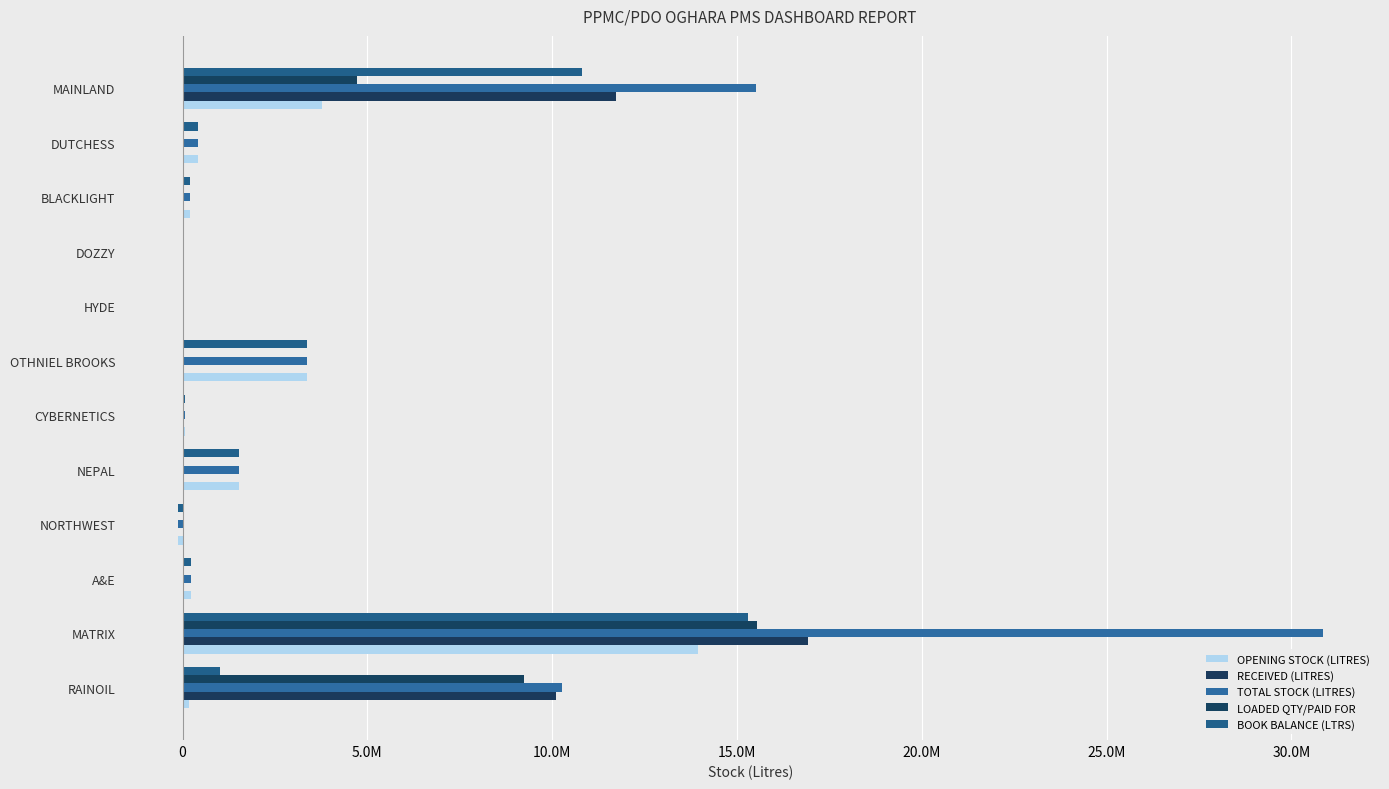

What is the difference between the maximum and minimum values in the LOADED QTY/PAID FOR series?

15537000